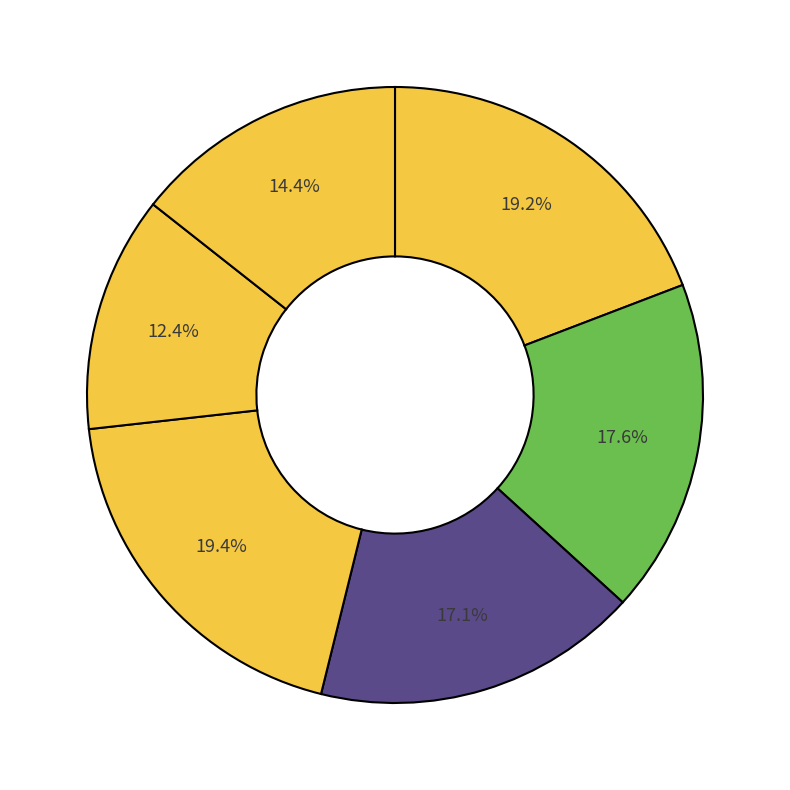

Count the number of slices in the pie.

6